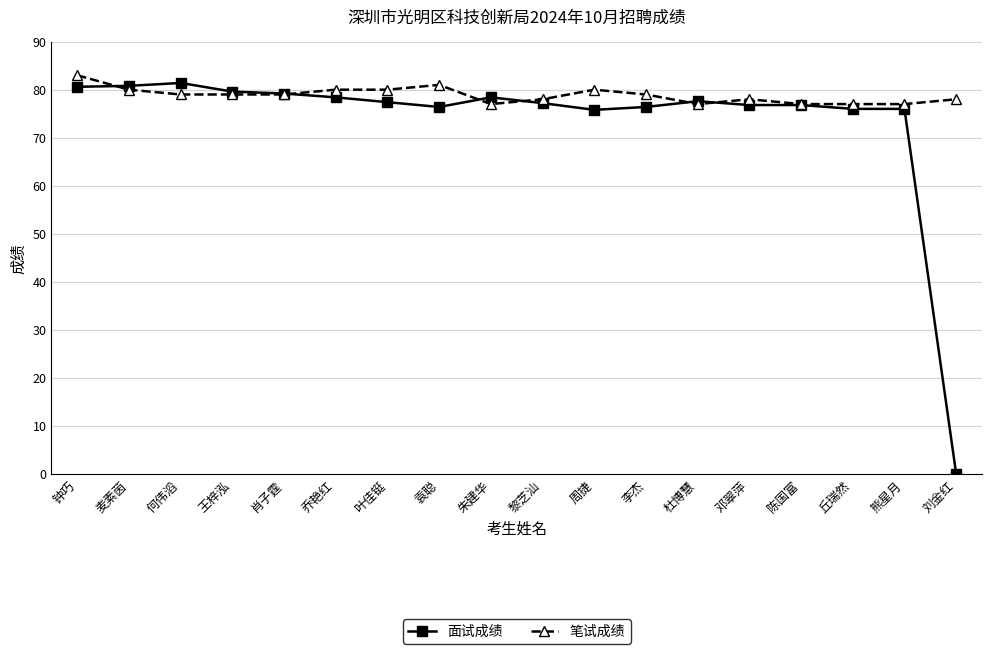

Is it true that 面试成绩 equals 17.1 at 邓翠萍?

False